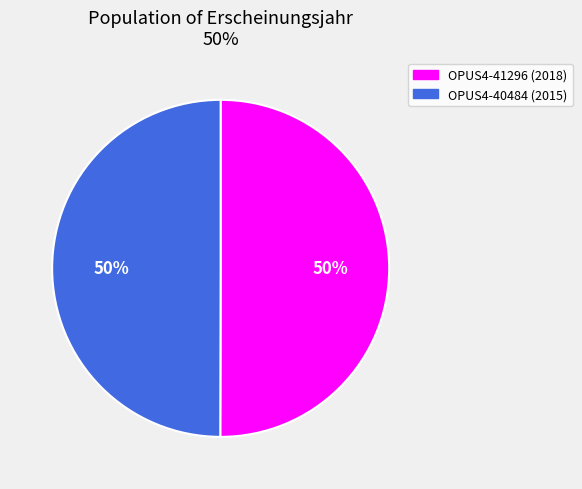

Is it true that OPUS4-40484 is 44% of the pie?

False